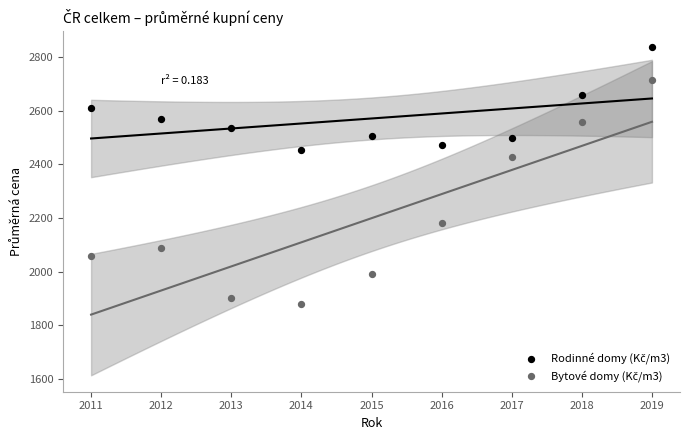

What is the X range (max minus min) for the scatter plot?

8